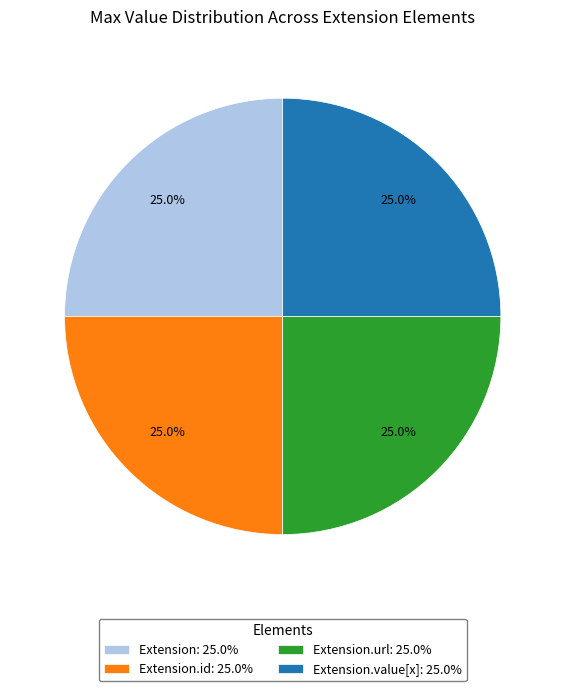

What is the ratio of the value at Extension.id: 25.0% to the value at Extension.url: 25.0%?

1.0